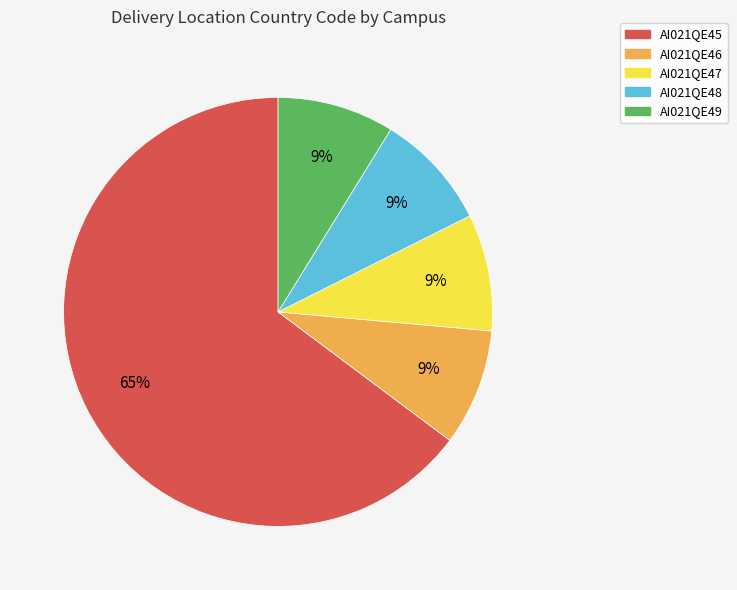

To the nearest percent, what percentage of the pie is AI021QE47?

9%